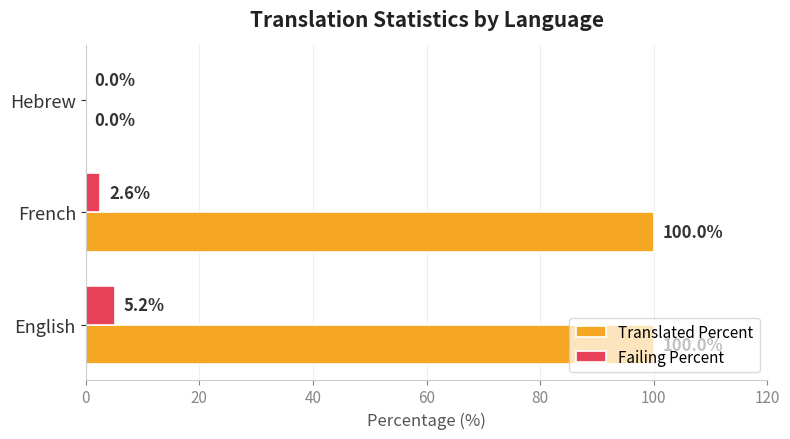

What is the maximum value for Failing Percent?

5.2